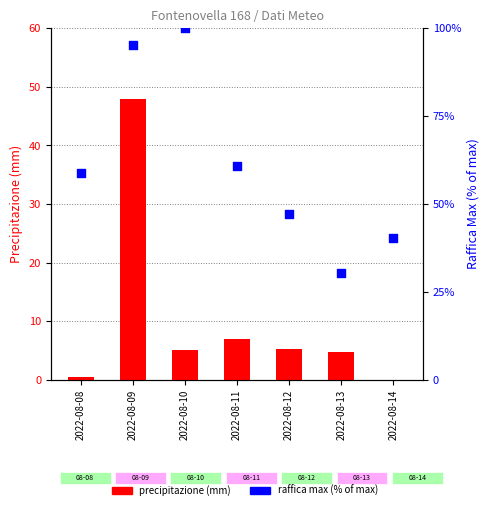

Which series has the widest spread of Y values?

Raffica Max (% of max)